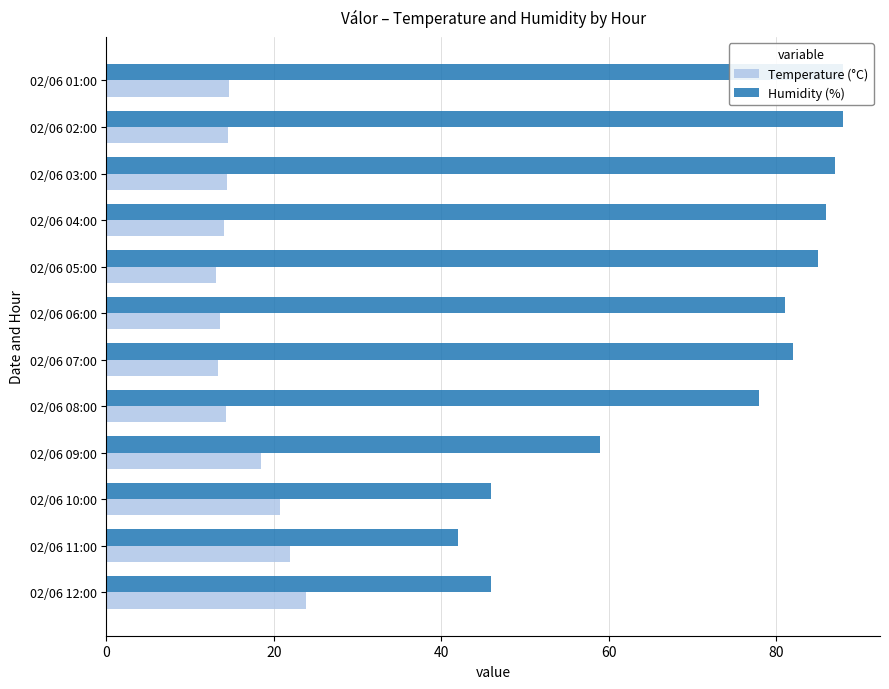

What is the difference between the maximum and minimum values in the Humidity (%) series?

46.0